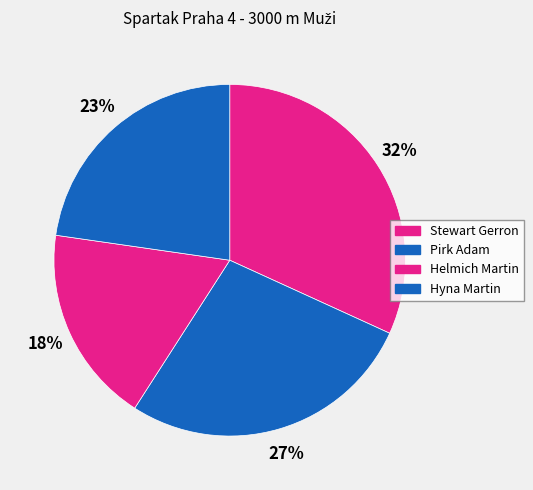

Count the number of slices in the pie.

4